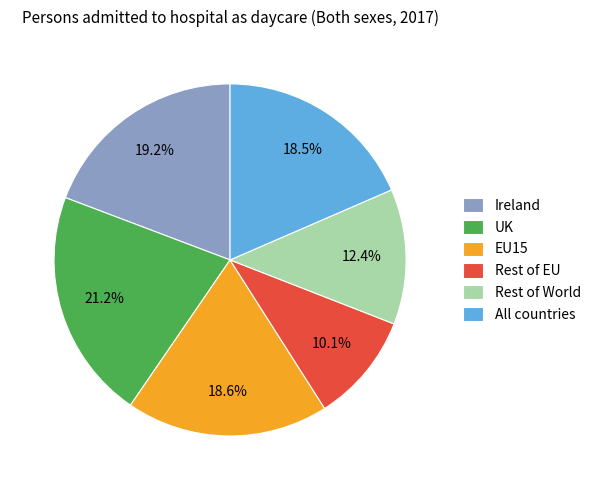

Does All countries represent more than half of the total?

No